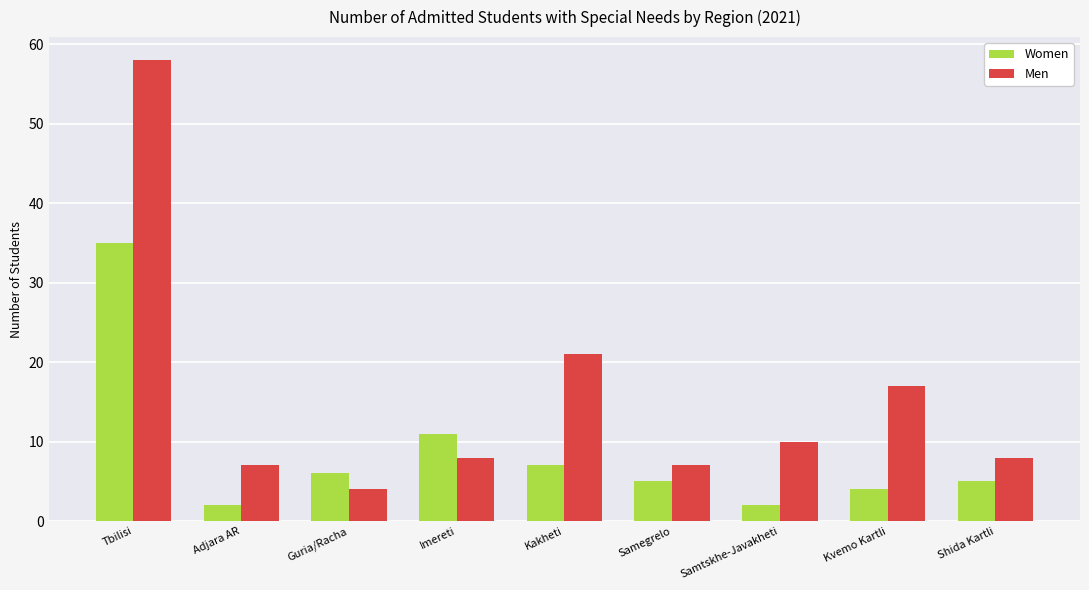

What is the label of the 2nd bar from the right?

Kvemo Kartli